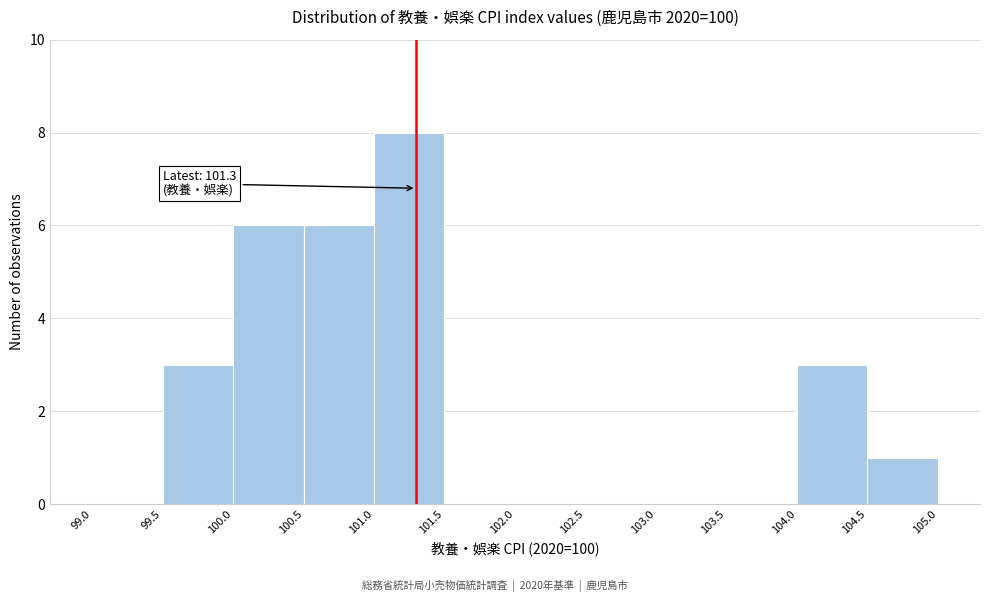

Which range on the x-axis has the tallest bar?

101.0 to 101.5